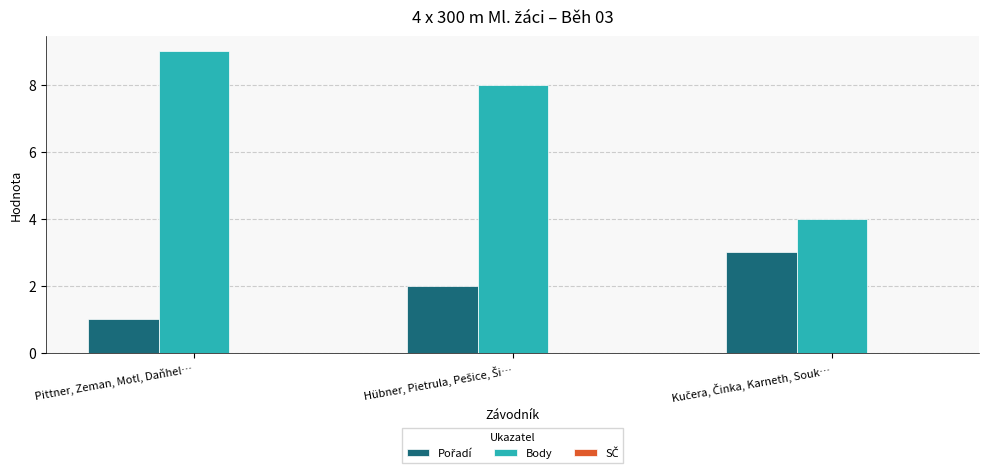

Which series has the largest range (max minus min)?

Body